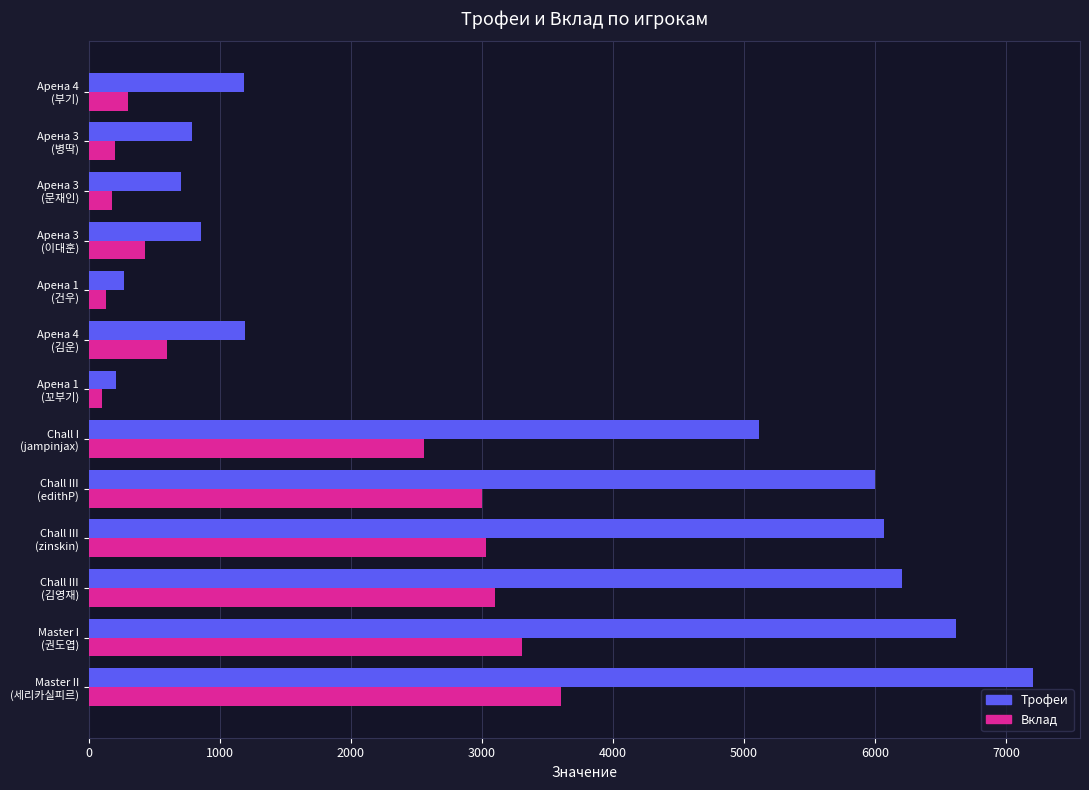

What is the difference between the second highest and second lowest values in the Вклад series?

3175